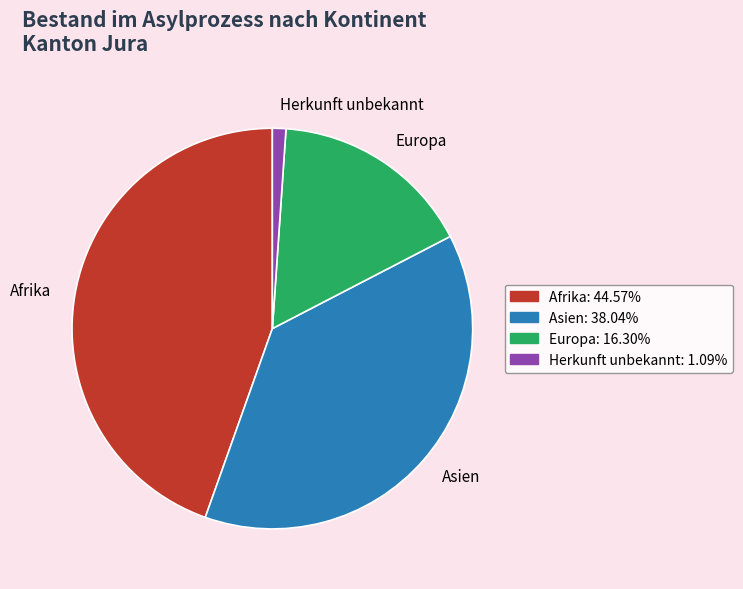

Is there a majority slice in this chart?

No